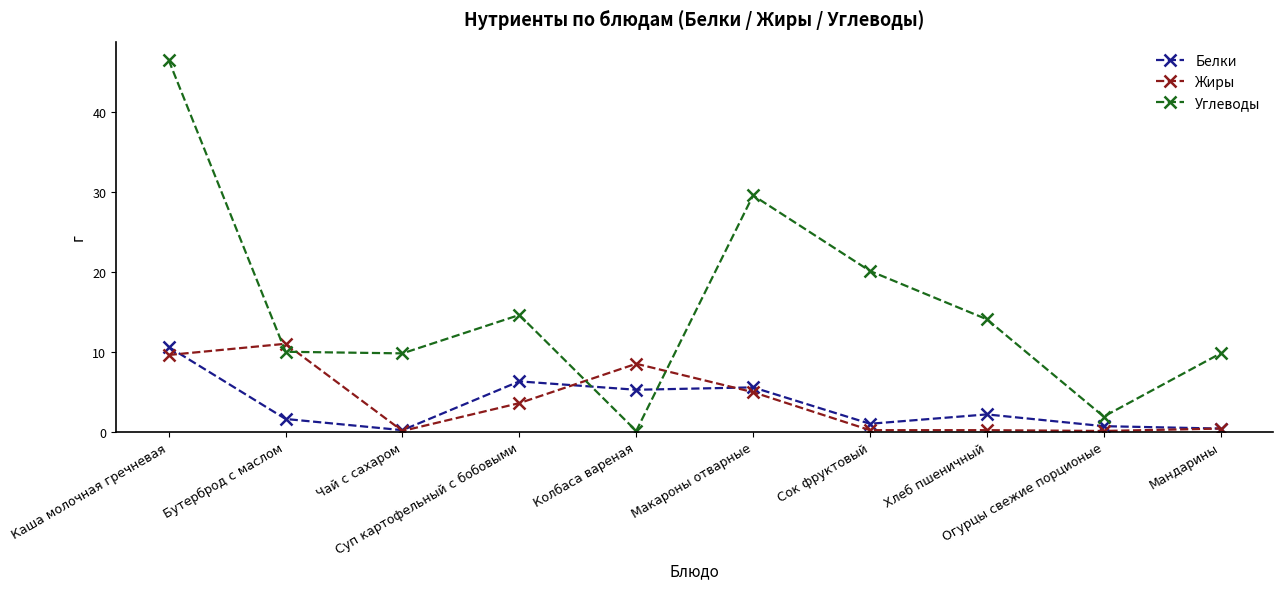

Which series has the largest range (max minus min)?

Углеводы